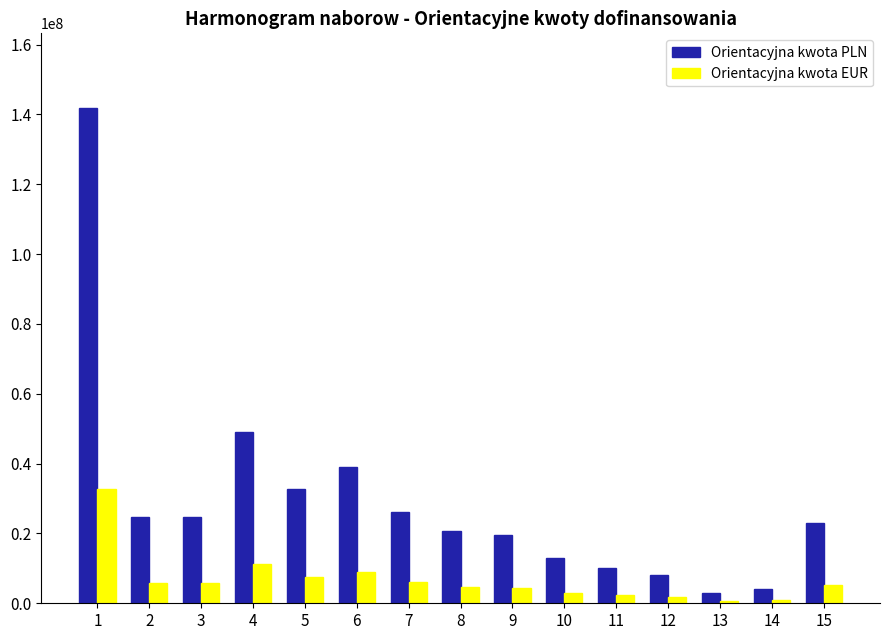

The Orientacyjna kwota PLN series shows 10231284.4 at 11. True or false?

True